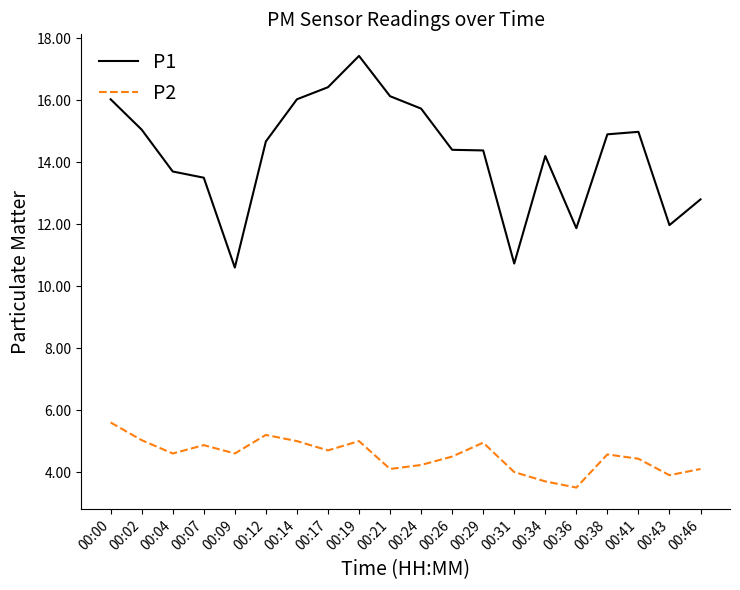

Reading right to left, what are all the values shown in this chart?

P1: 00:46=12.8	00:43=12.0	00:41=15.0	00:38=14.9	00:36=11.9	00:34=14.2	00:31=10.7	00:29=14.4	00:26=14.4	00:24=15.7	00:21=16.1	00:19=17.4	00:17=16.4	00:14=16.0	00:12=14.7	00:09=10.6	00:07=13.5	00:04=13.7	00:02=15.1	00:00=16.0
P2: 00:46=4.1	00:43=3.9	00:41=4.4	00:38=4.6	00:36=3.5	00:34=3.7	00:31=4.0	00:29=5.0	00:26=4.5	00:24=4.2	00:21=4.1	00:19=5.0	00:17=4.7	00:14=5.0	00:12=5.2	00:09=4.6	00:07=4.9	00:04=4.6	00:02=5.0	00:00=5.6